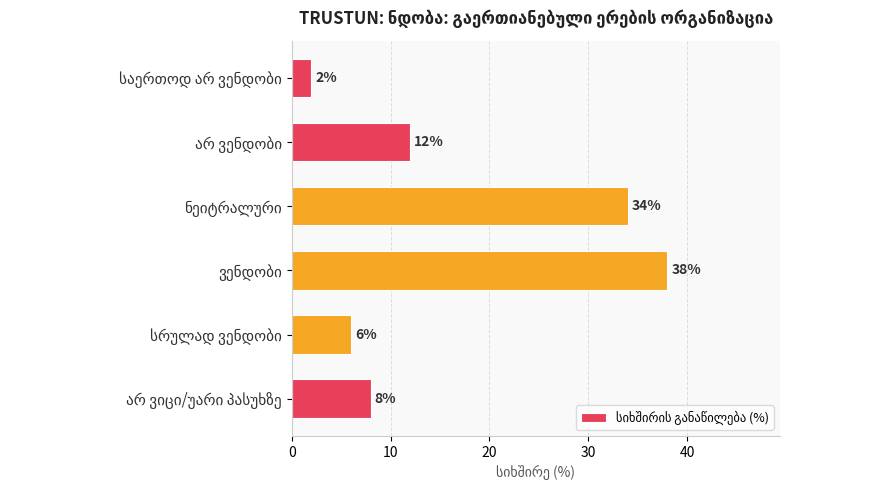

What is the greatest value displayed?

38